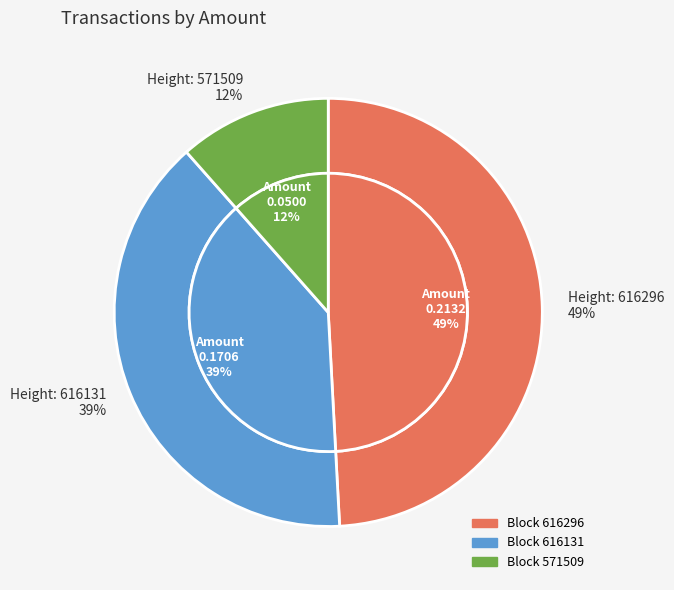

To the nearest percent, what percentage of the pie is 571509?

12%